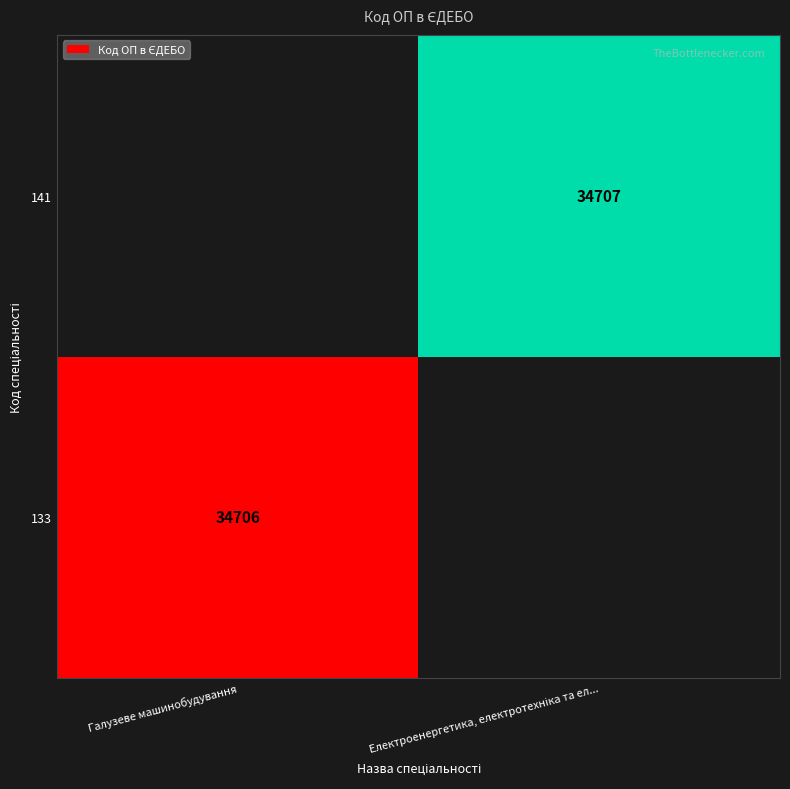

Is it true that 133 equals 34706 at Галузеве машинобудування?

True